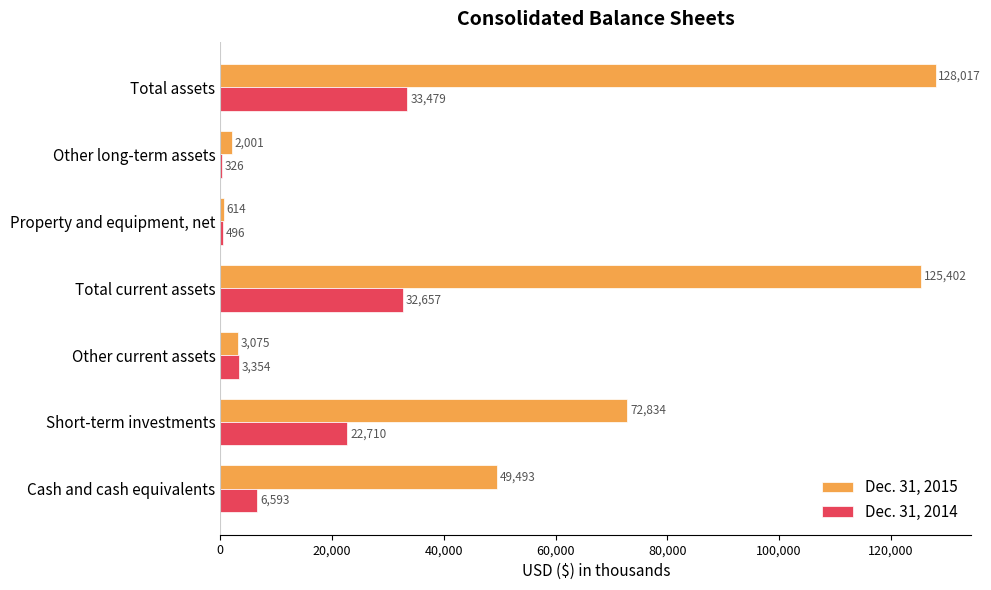

What is the maximum value for Dec. 31, 2014?

33479